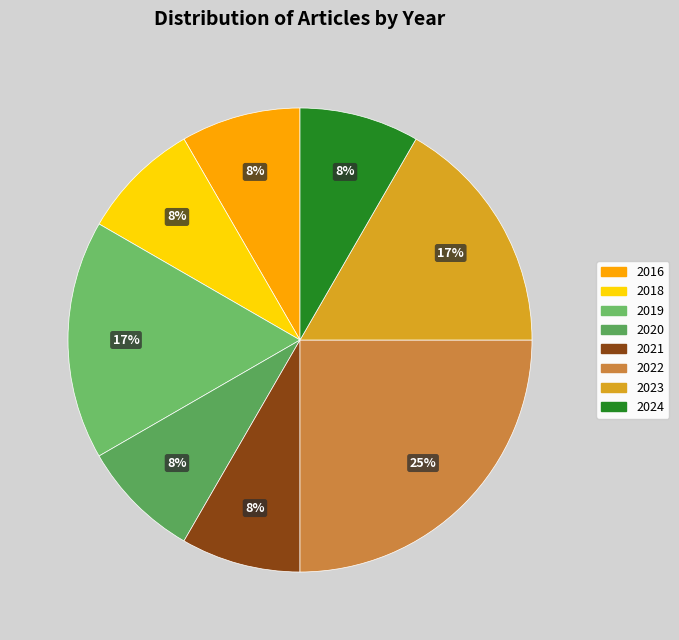

Is it true that 2016 is 20% of the pie?

False